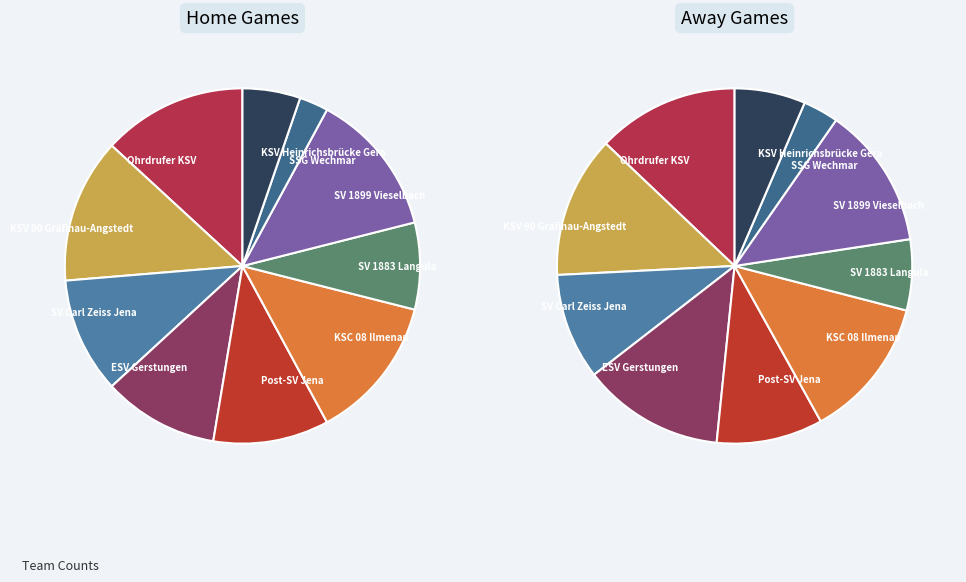

What portion of the pie excludes Post-SV Jena?

89.5%